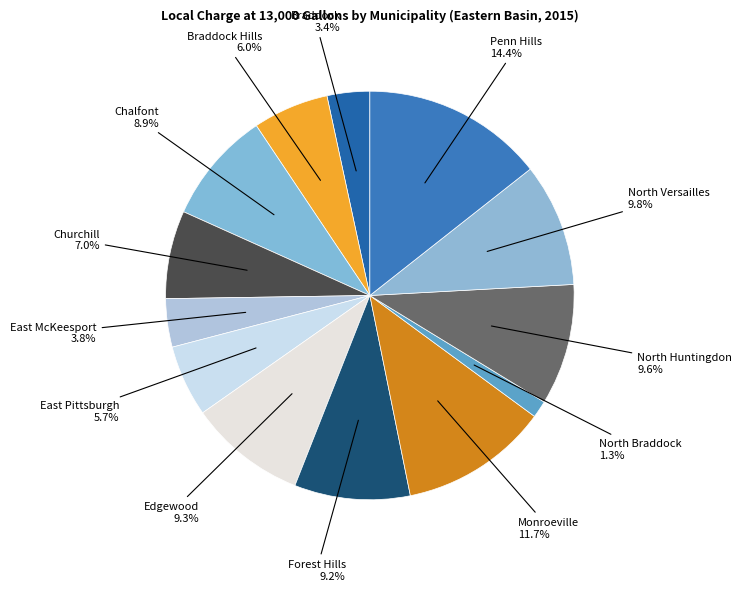

Is there any slice that represents more than half of the pie?

No